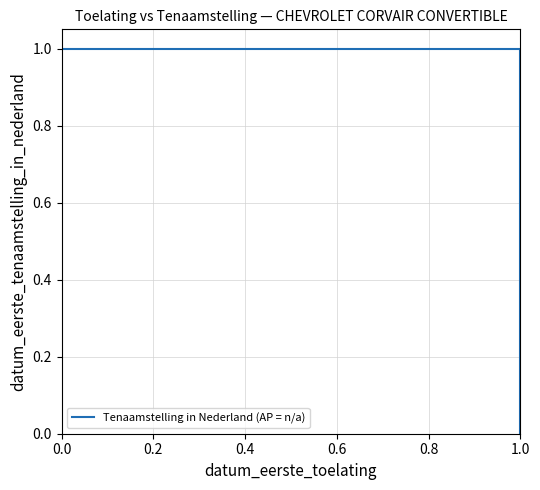

How many data points does each series have?

3